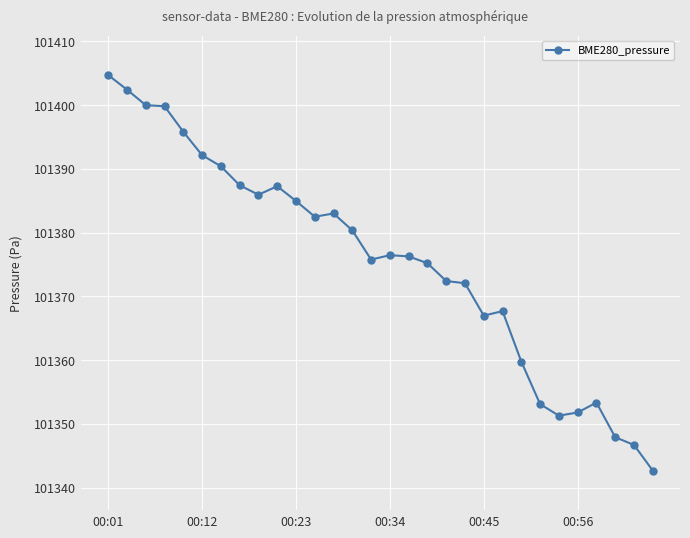

What is the sum of all values?

3041266.2